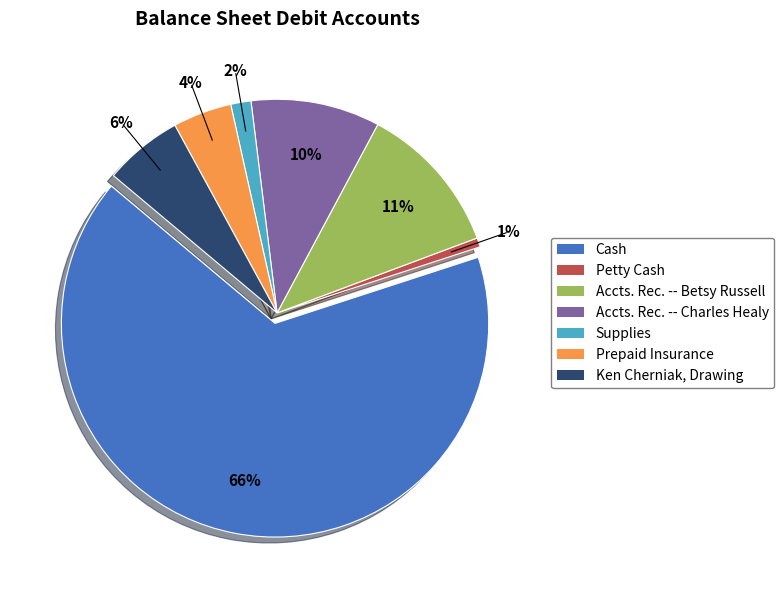

What is the change in value from Supplies to Prepaid Insurance?

+420